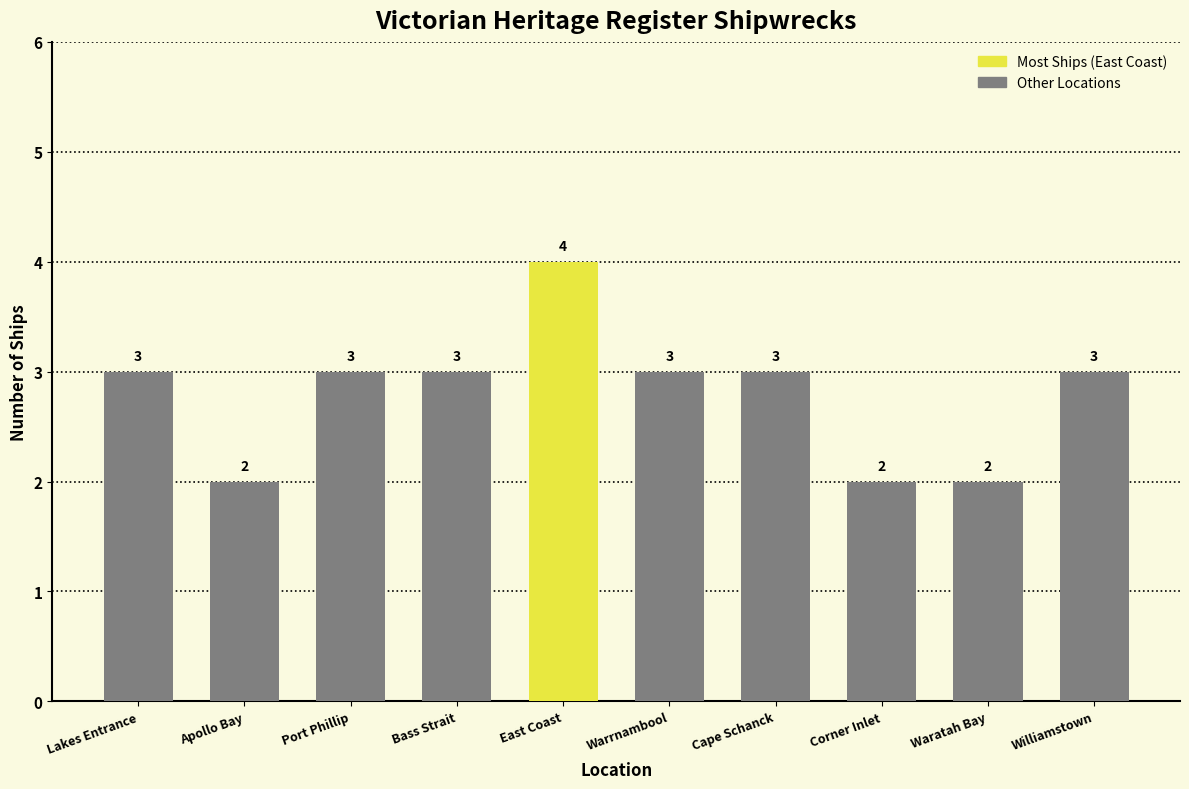

What is the sum of all values?

28